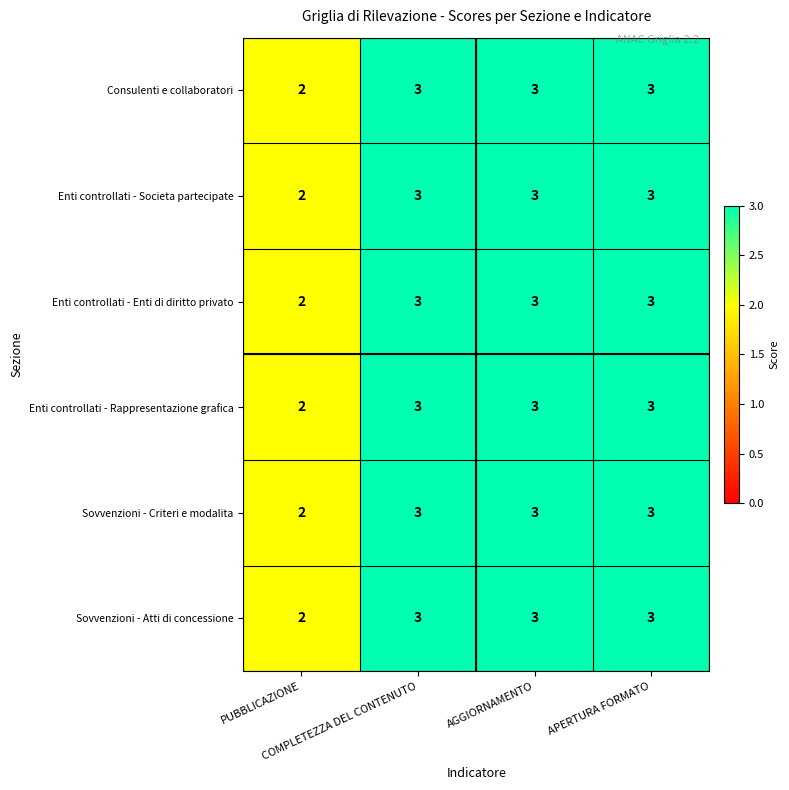

What is the maximum value shown in the chart?

3